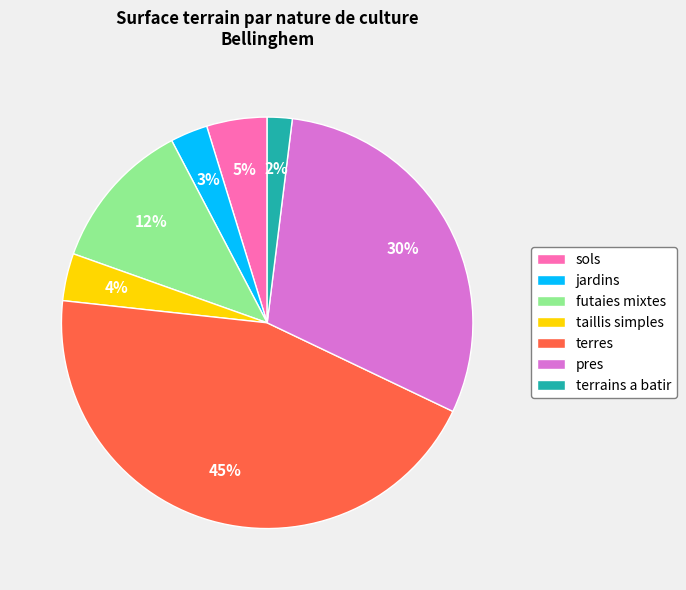

Is the sum of sols and pres greater than half?

No